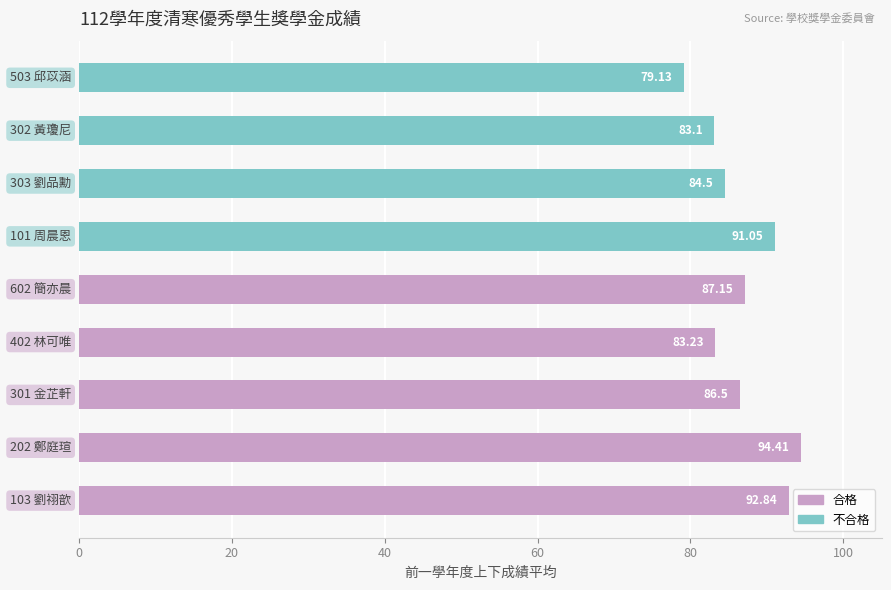

What is the average value?

86.9